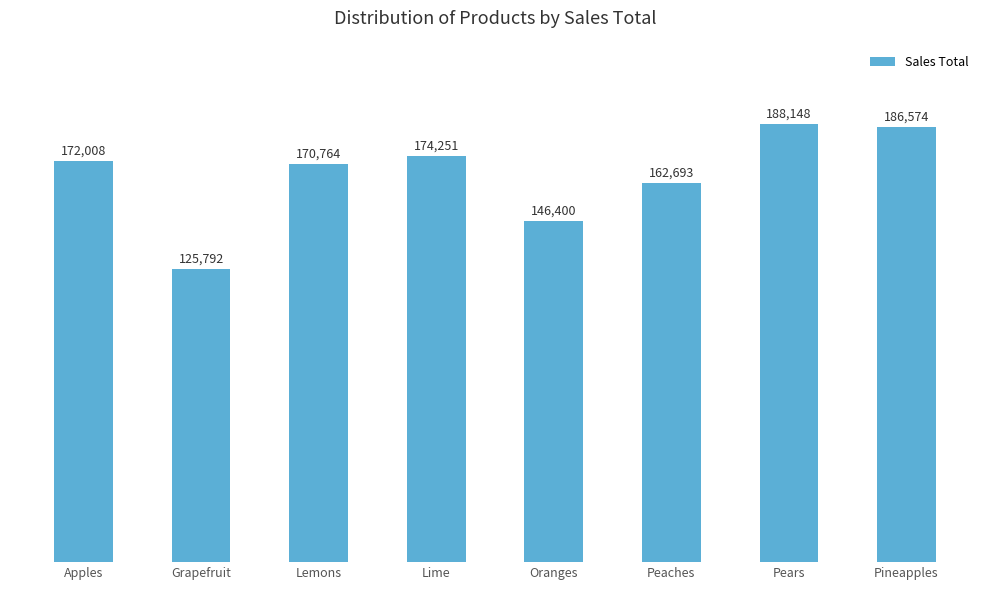

Where is the data nearest to the value 156970?

Peaches